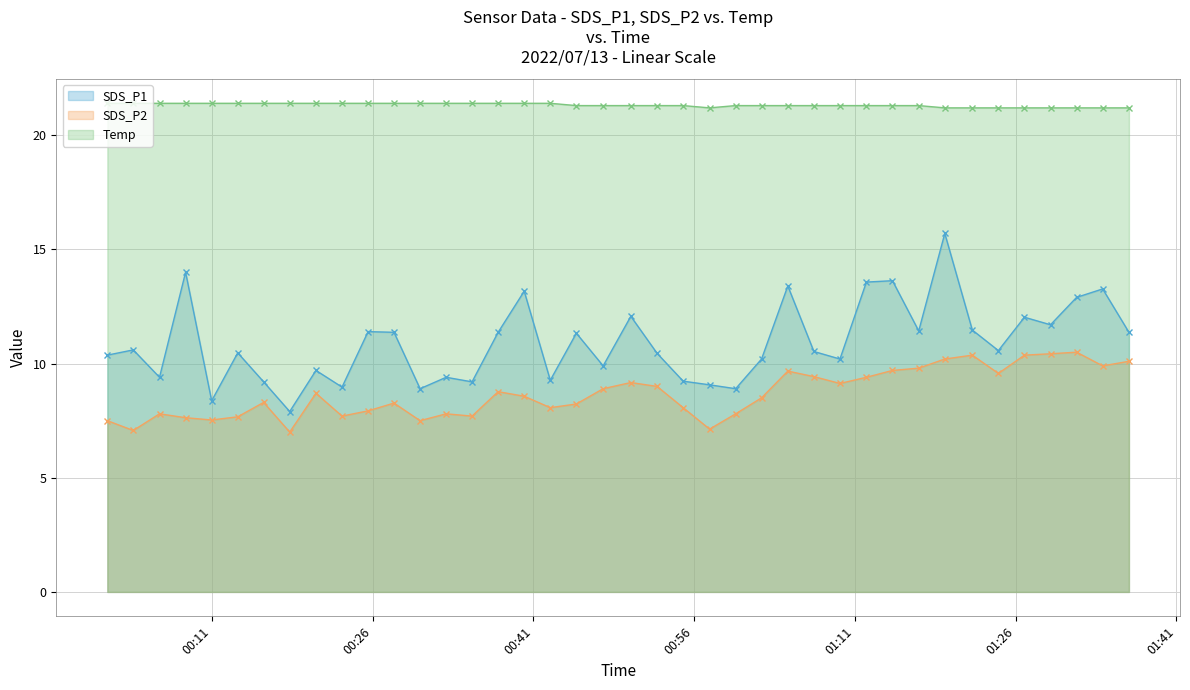

At which category does the chart reach its minimum across all series?

2022/07/13 00:18:16